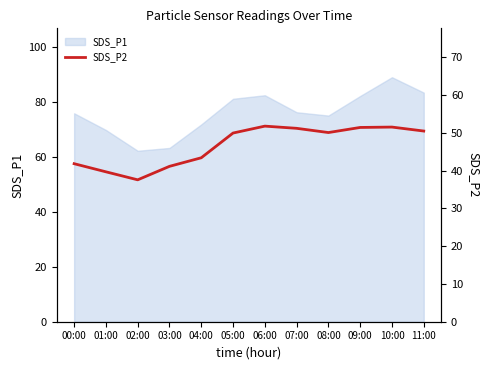

The value of SDS_P1 at 05:00 is 113.8. True or false?

False